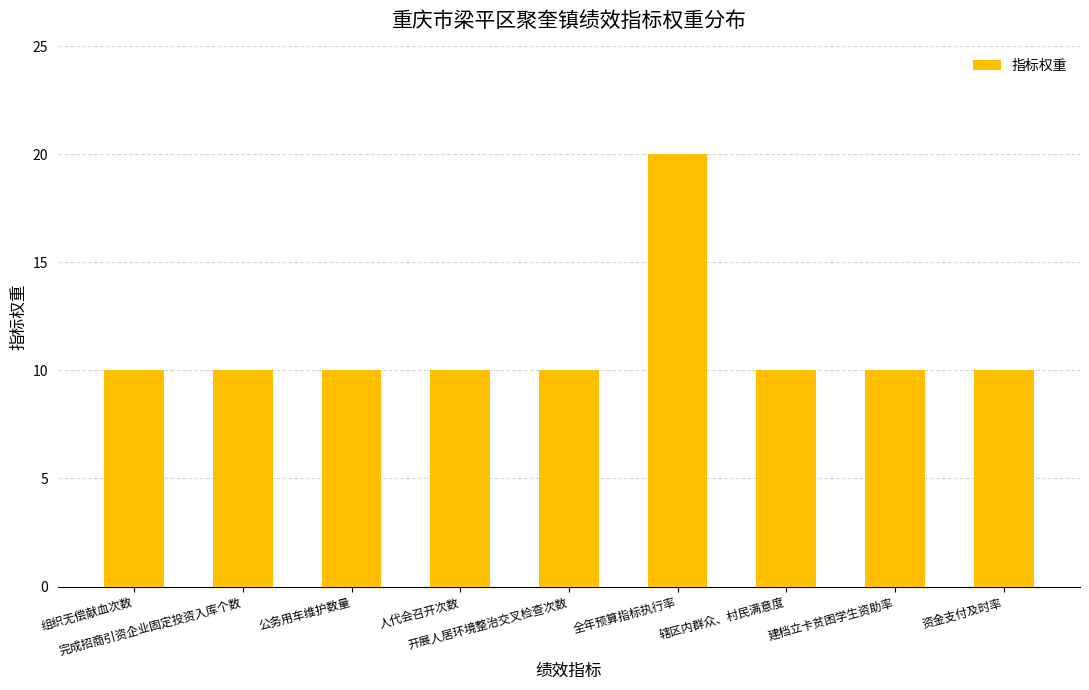

What is the greatest value displayed?

20